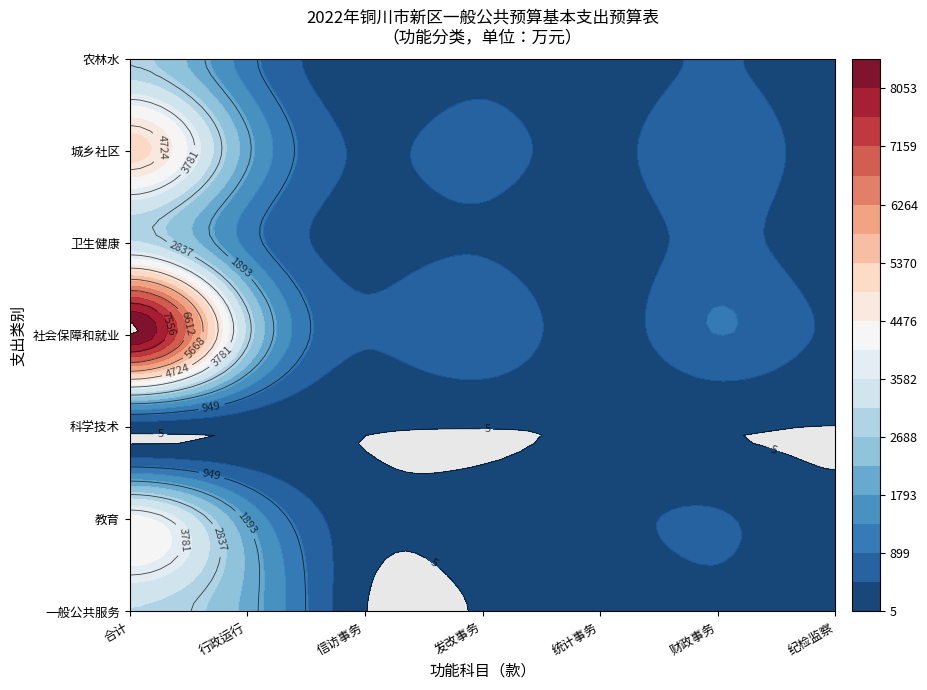

What is the maximum value shown in the chart?

8500